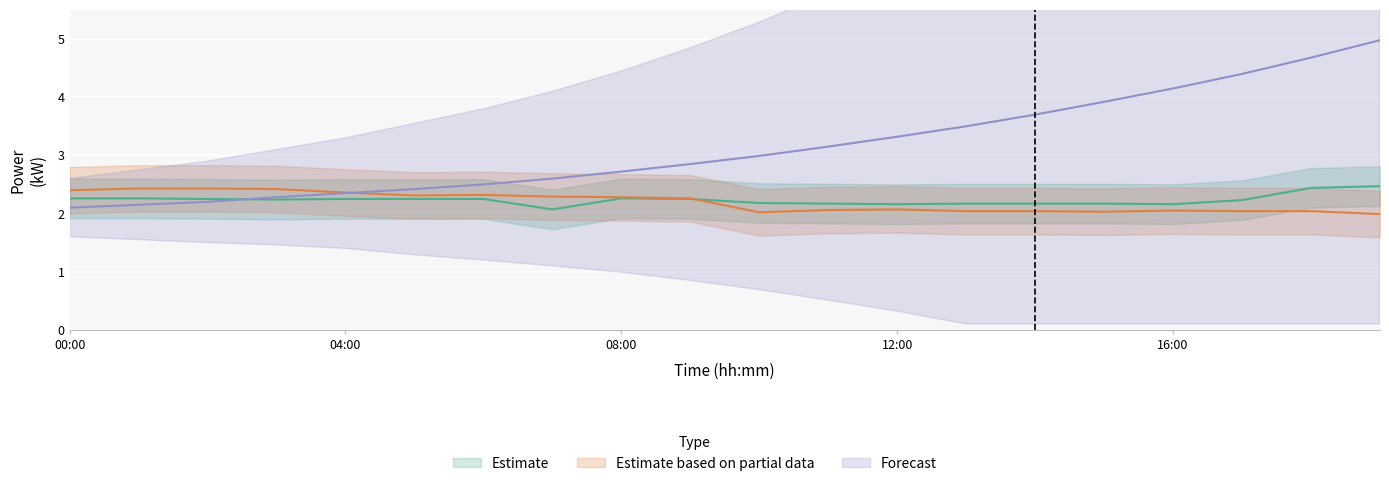

What is the total value across all series at 11:00?

7.4